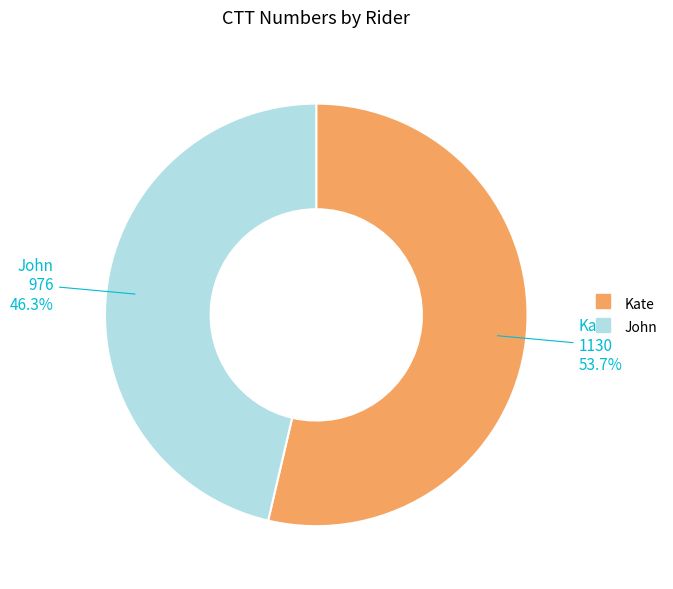

Does any single category account for the majority?

Yes